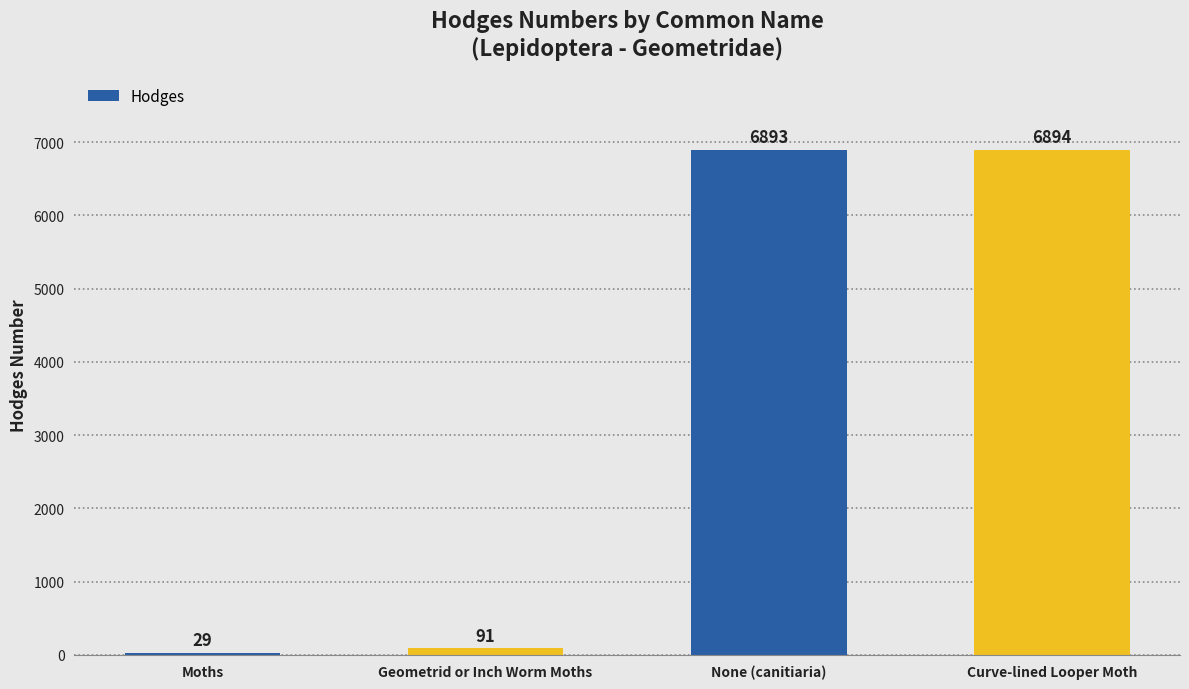

Are the bars horizontal?

No